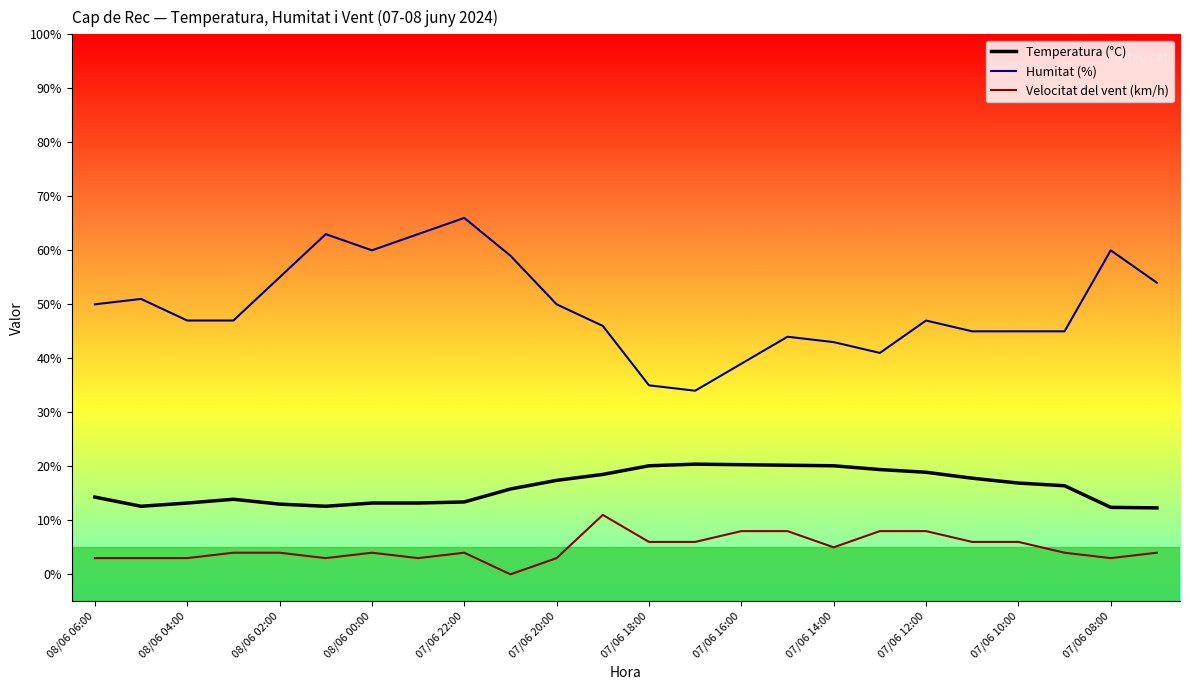

True or false: Humitat (%) has more than 1 points higher than both neighbors.

True